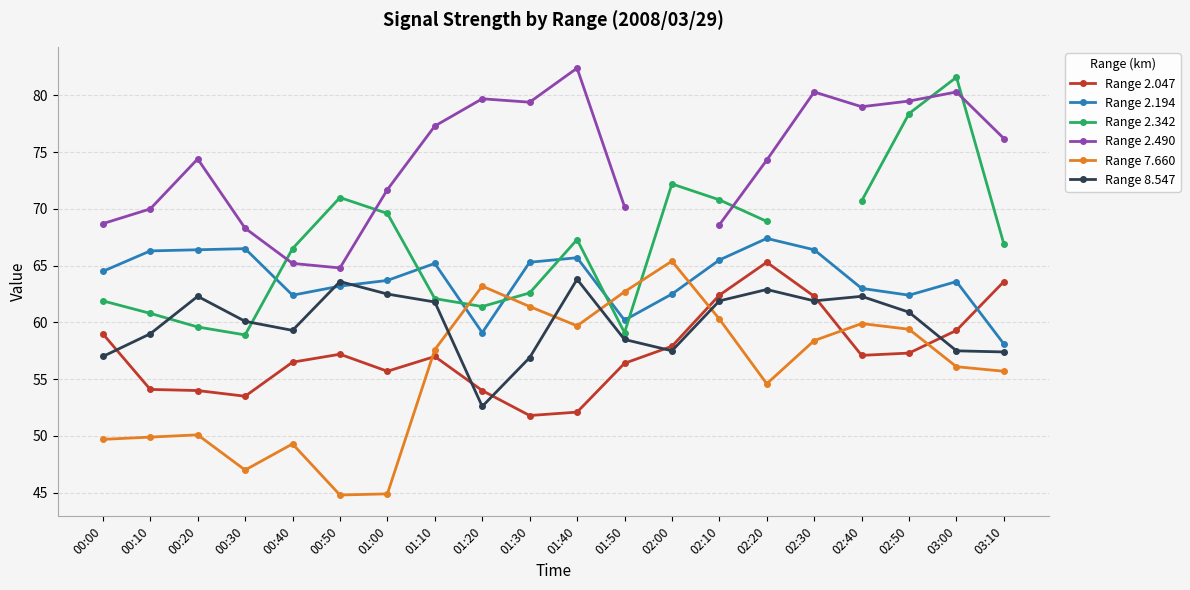

At how many categories does at least one series exceed 77?

8